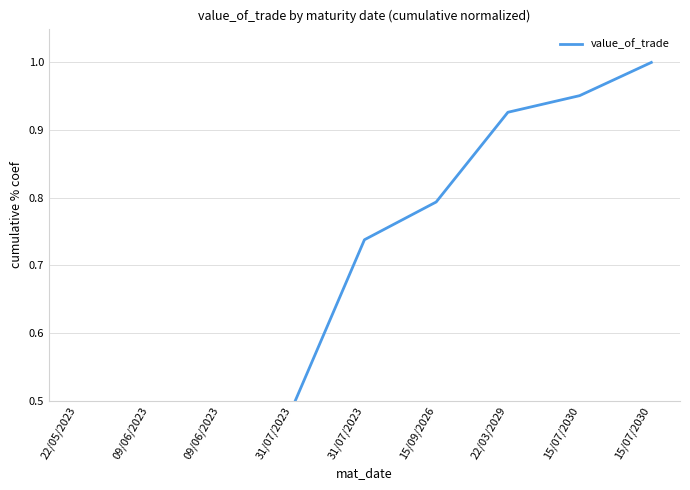

What is the label of the 4th point from the left?

31/07/2023